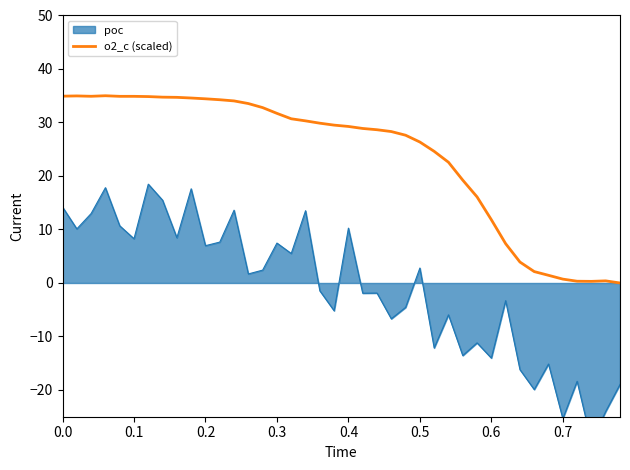

What is the maximum value for o2_c (scaled)?

35.0